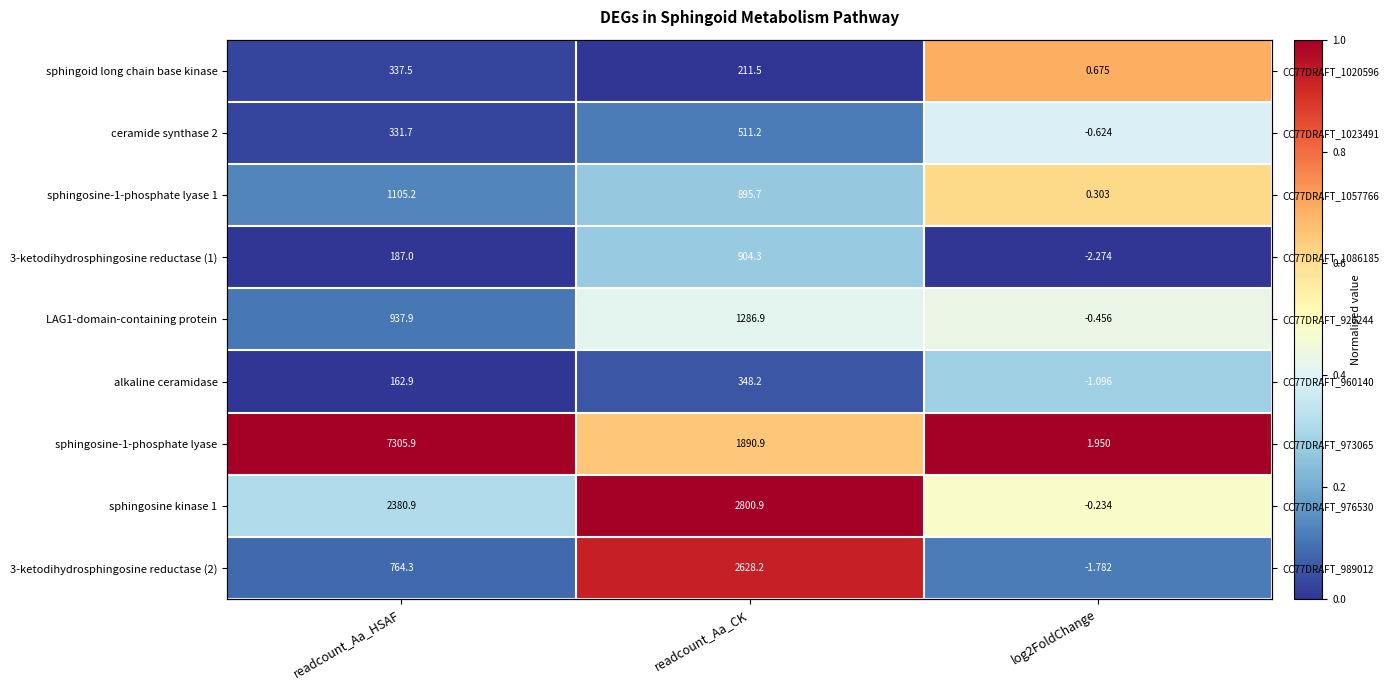

What is the sum of the sphingosine-1-phosphate lyase 1 values at readcount_Aa_HSAF and log2FoldChange?

0.7